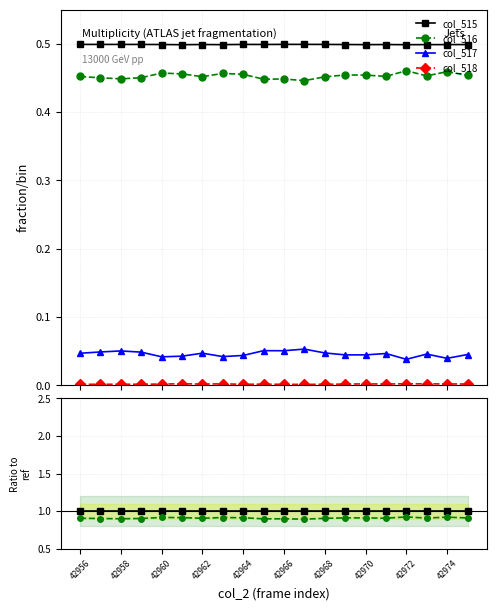

Rank the series by their maximum value, from highest to lowest.

col_515, col_516, col_517, col_518